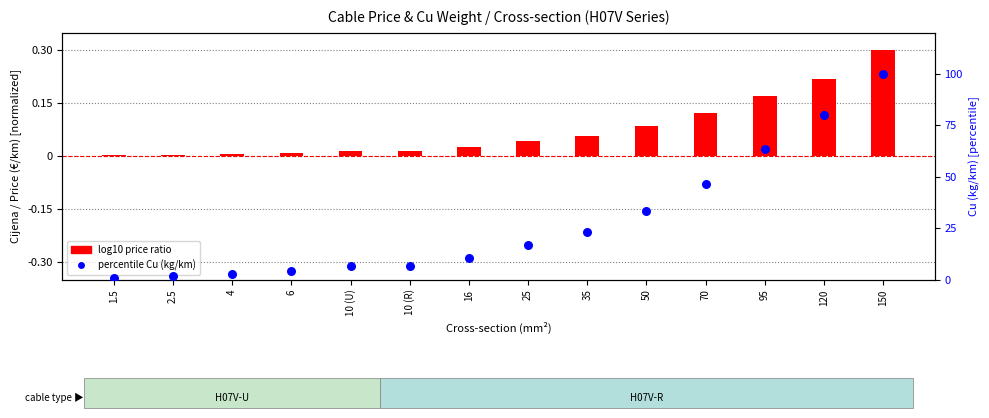

At how many categories does at least one series exceed 83?

1